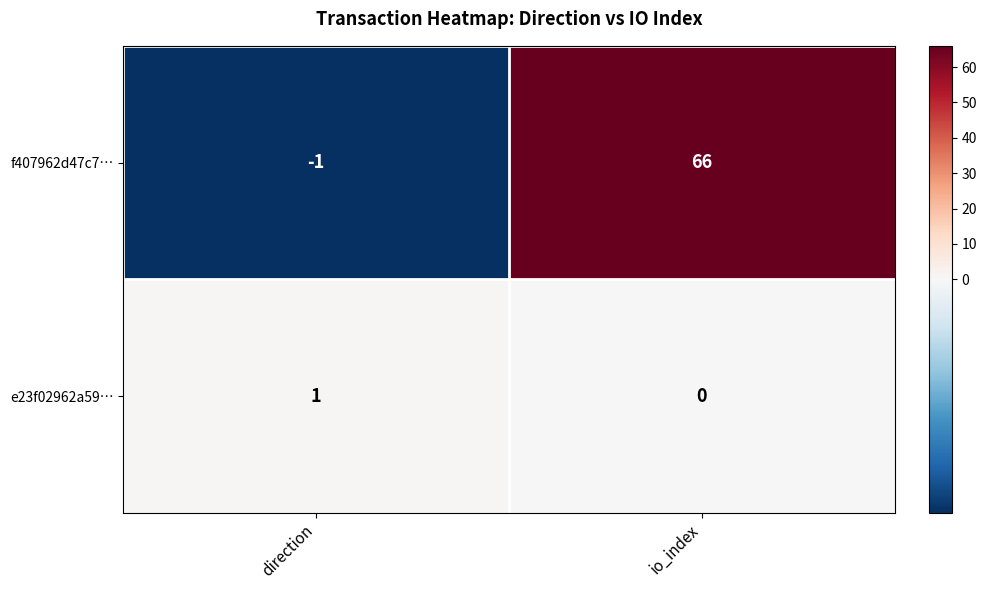

Reading left to right, transcribe all the data shown in this chart.

f407962d47c7…: direction=-1	io_index=66
e23f02962a59…: direction=1	io_index=0